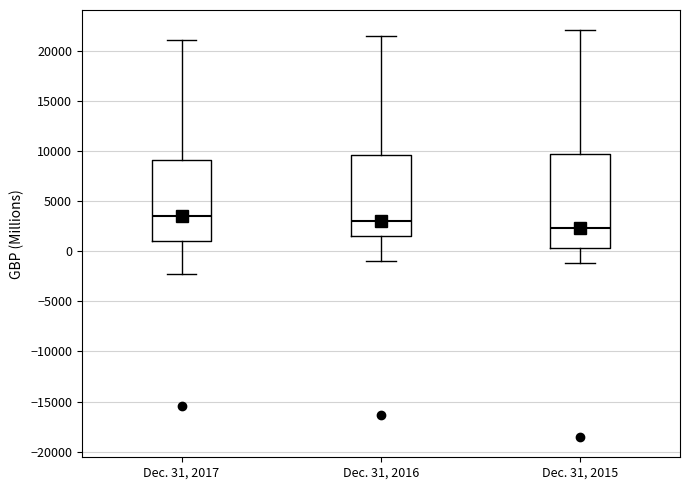

Comparing the boxes themselves (not the whiskers), which one is the tallest?

Dec. 31, 2015